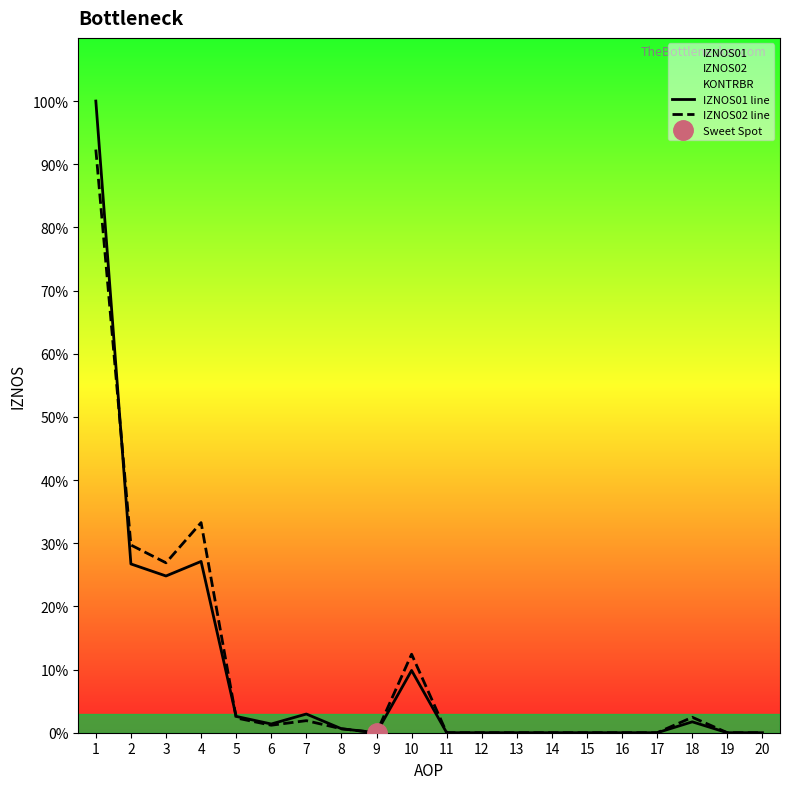

Which label corresponds to the largest value in the chart?

1